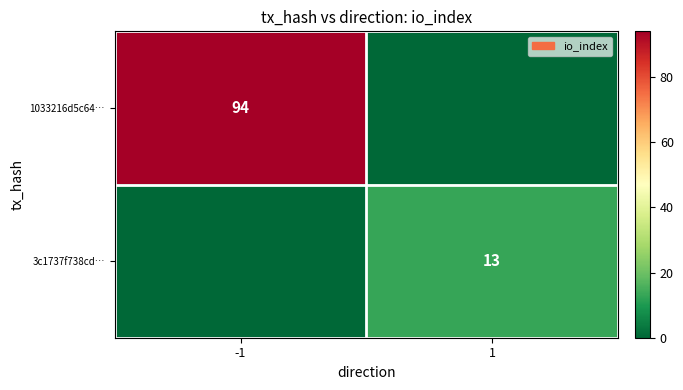

The 3c1737f738cd… series shows 13 at 1. True or false?

True